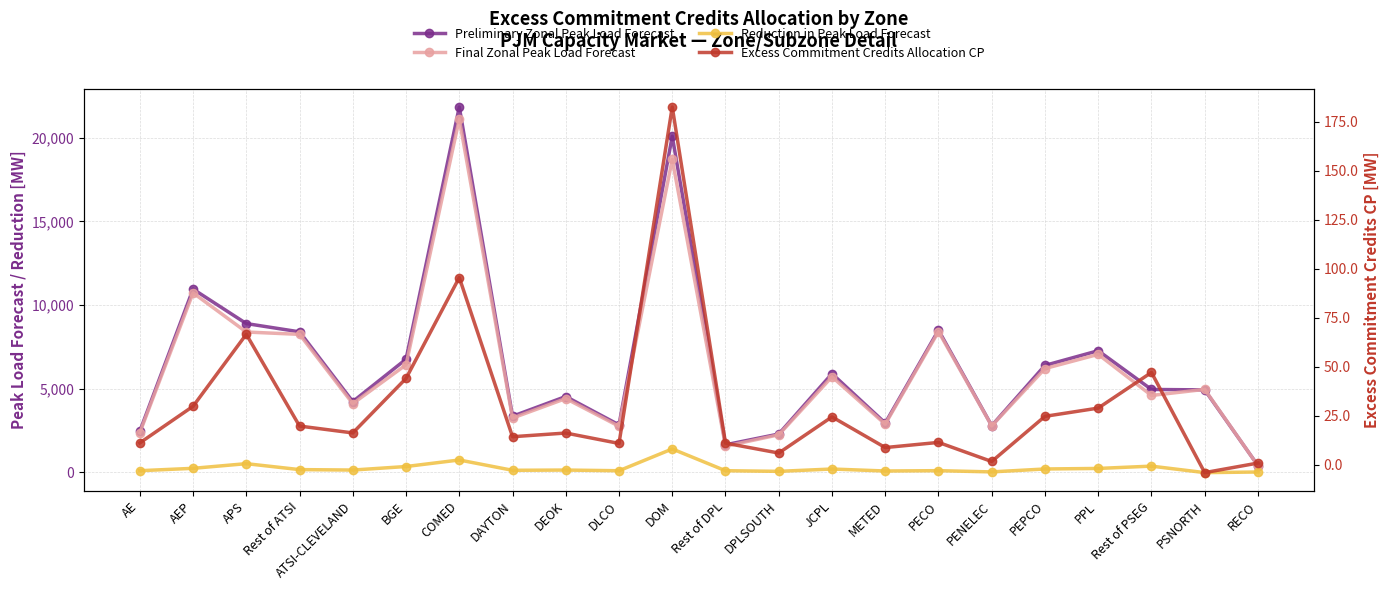

What is the label of the 11th point from the left?

DOM